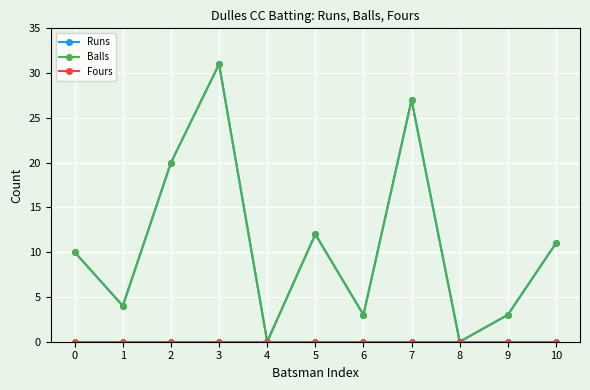

Does the chart have visible grid lines?

Yes